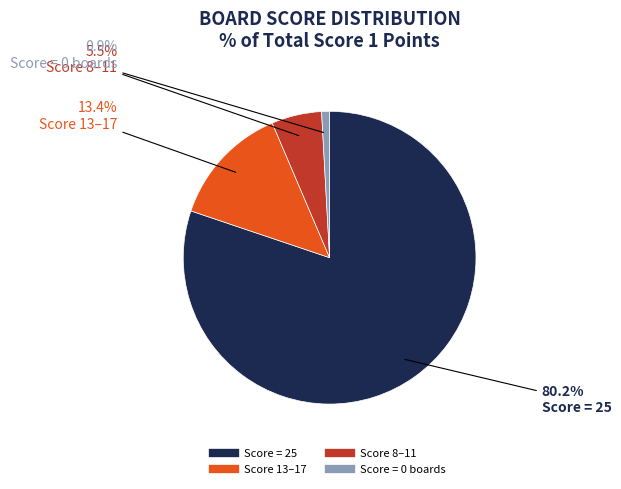

Is there any slice that represents more than half of the pie?

Yes